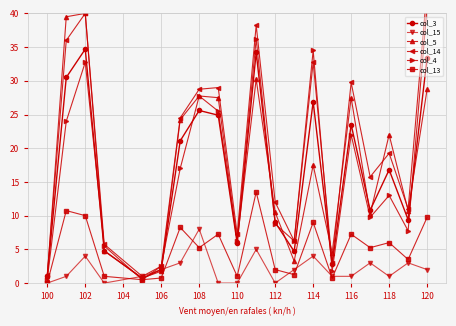

How many values in the col_4 series exceed 13?

9